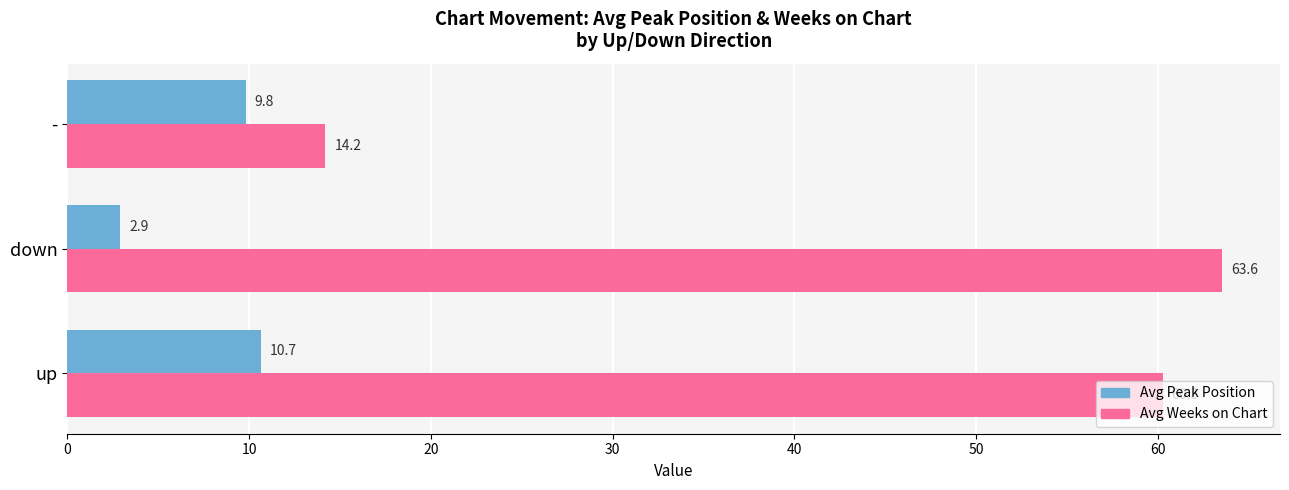

What is the approximate value of Avg Weeks on Chart at up?

60.3